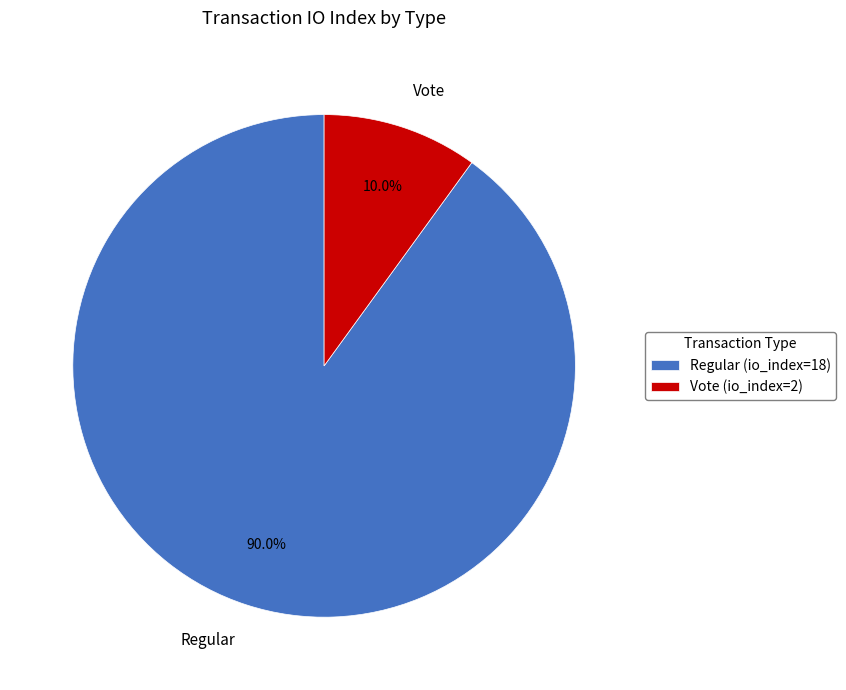

To the nearest percent, what percentage of the pie is Regular (io_index=18)?

90%